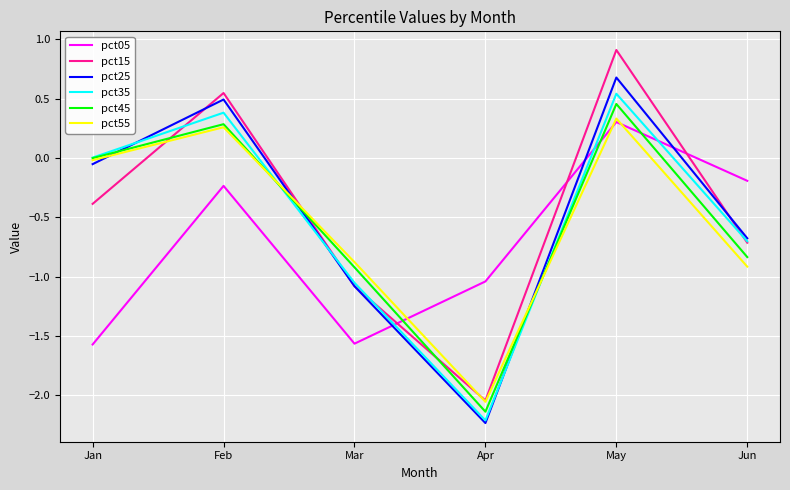

How many values in the pct25 series are below 0?

4